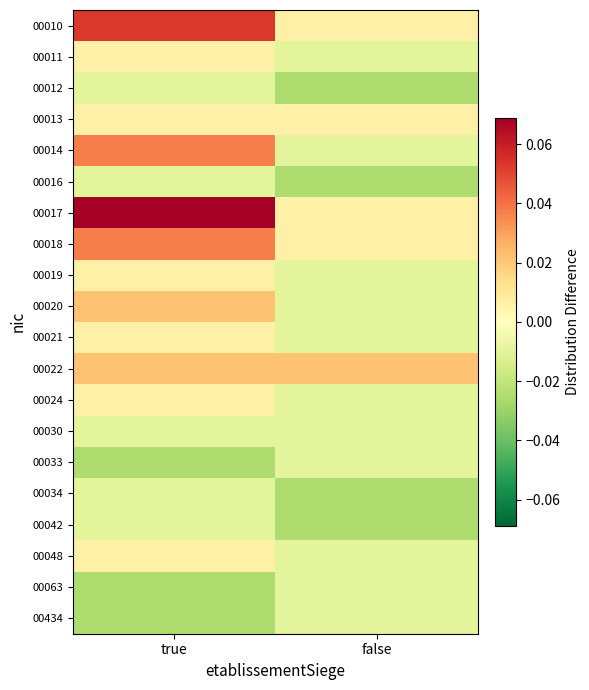

Reading left to right, transcribe all the data shown in this chart.

00010: true=0.1	false=0.0
00011: true=0.0	false=-0.0
00012: true=-0.0	false=-0.0
00013: true=0.0	false=0.0
00014: true=0.0	false=-0.0
00016: true=-0.0	false=-0.0
00017: true=0.1	false=0.0
00018: true=0.0	false=0.0
00019: true=0.0	false=-0.0
00020: true=0.0	false=-0.0
00021: true=0.0	false=-0.0
00022: true=0.0	false=0.0
00024: true=0.0	false=-0.0
00030: true=-0.0	false=-0.0
00033: true=-0.0	false=-0.0
00034: true=-0.0	false=-0.0
00042: true=-0.0	false=-0.0
00048: true=0.0	false=-0.0
00063: true=-0.0	false=-0.0
00434: true=-0.0	false=-0.0